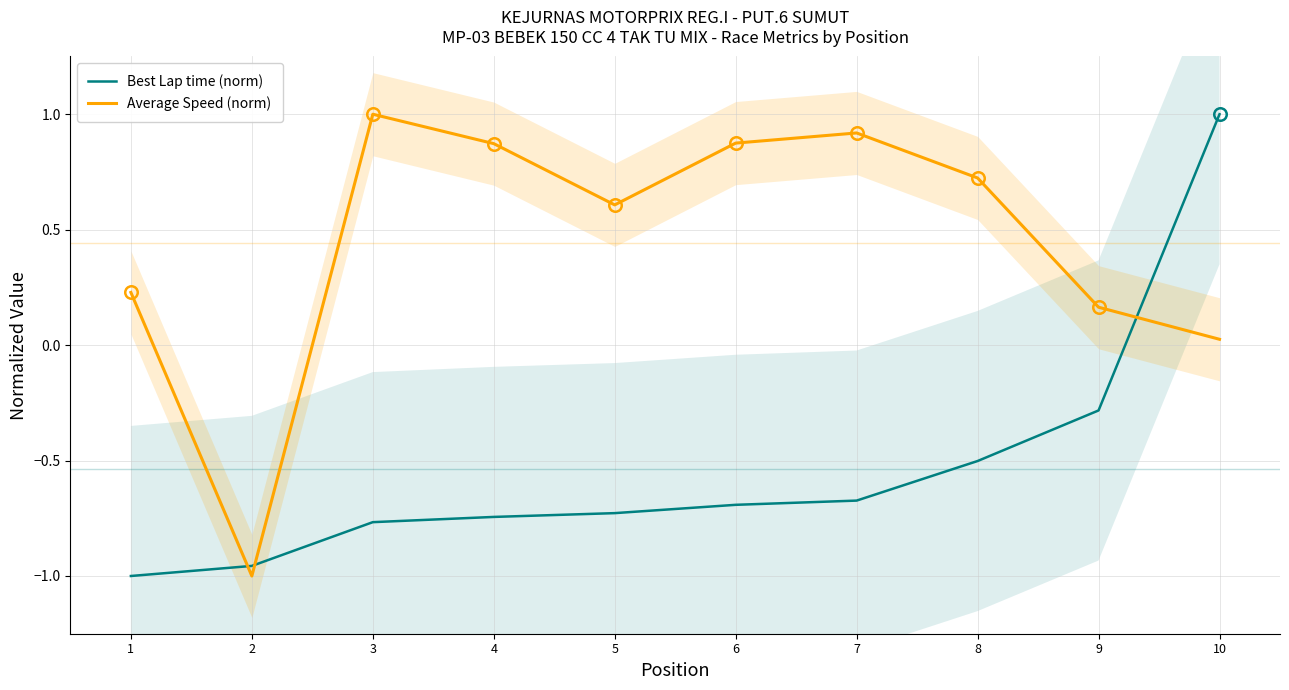

Reading right to left, transcribe all the data shown in this chart.

Best Lap time (norm): 1.0	-0.3	-0.5	-0.7	-0.7	-0.7	-0.7	-0.8	-1.0	-1.0
Average Speed (norm): 0.0	0.2	0.7	0.9	0.9	0.6	0.9	1.0	-1.0	0.2